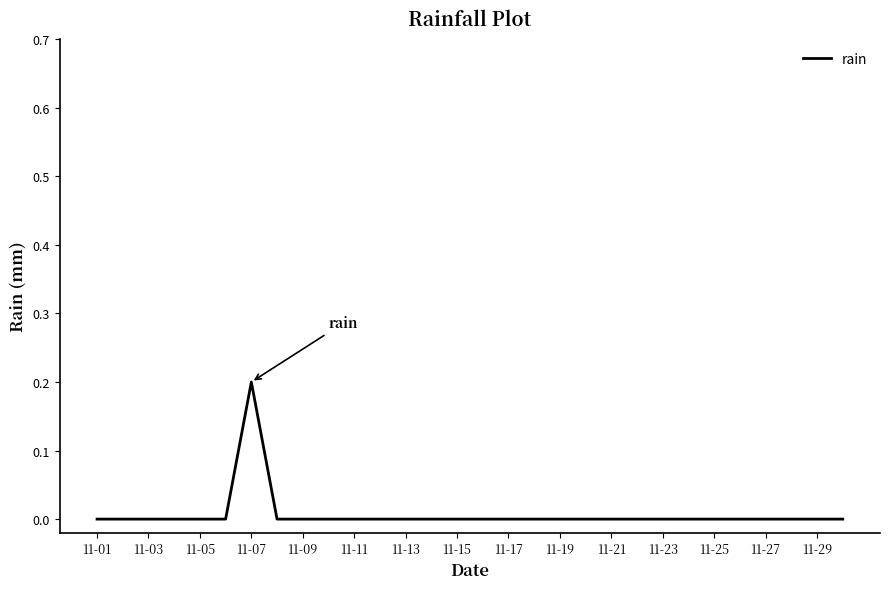

Reading left to right, what are all the values shown in this chart?

0.0	0.0	0.0	0.0	0.0	0.0	0.2	0.0	0.0	0.0	0.0	0.0	0.0	0.0	0.0	0.0	0.0	0.0	0.0	0.0	0.0	0.0	0.0	0.0	0.0	0.0	0.0	0.0	0.0	0.0